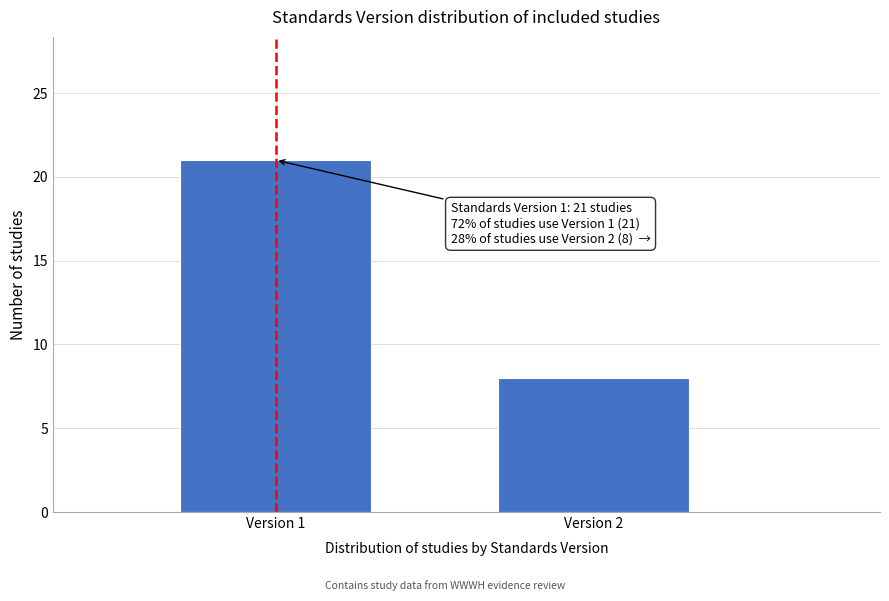

Reading left to right, transcribe all the data shown in this chart.

21	8